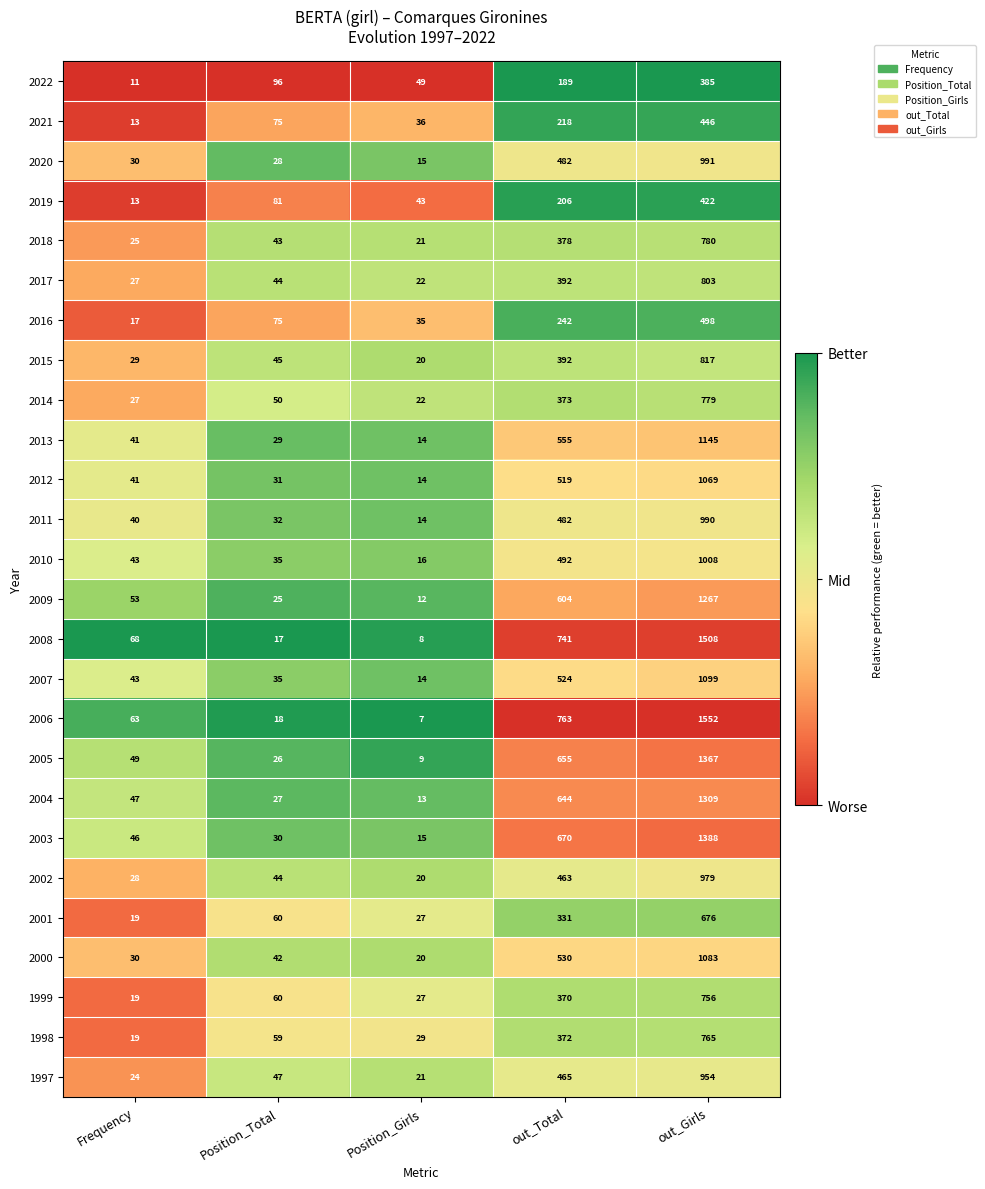

At how many categories does at least one series exceed 61?

4